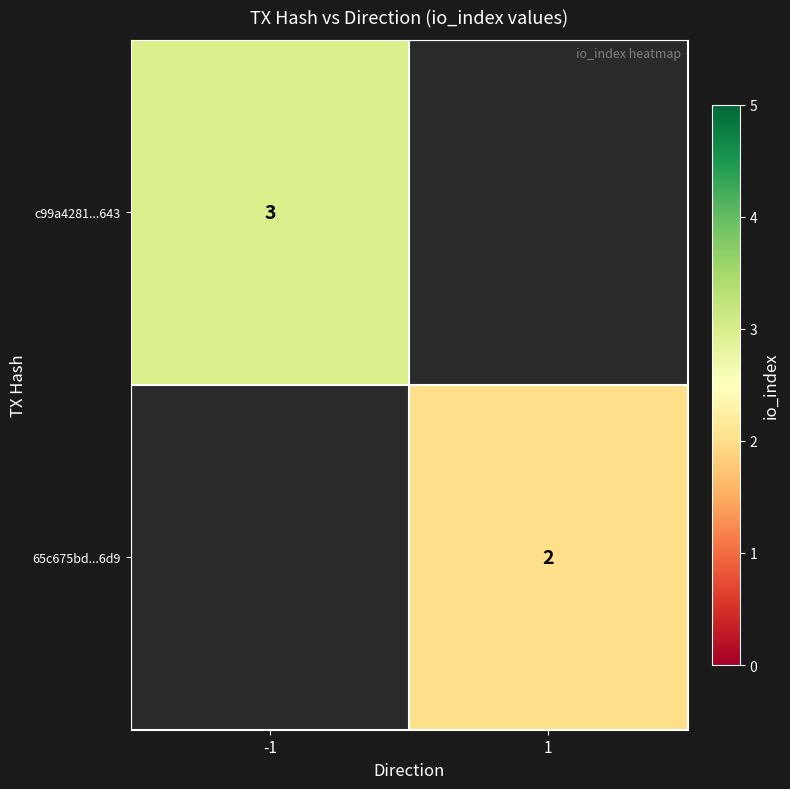

Is it true that c99a4281...643 equals 3 at -1?

True